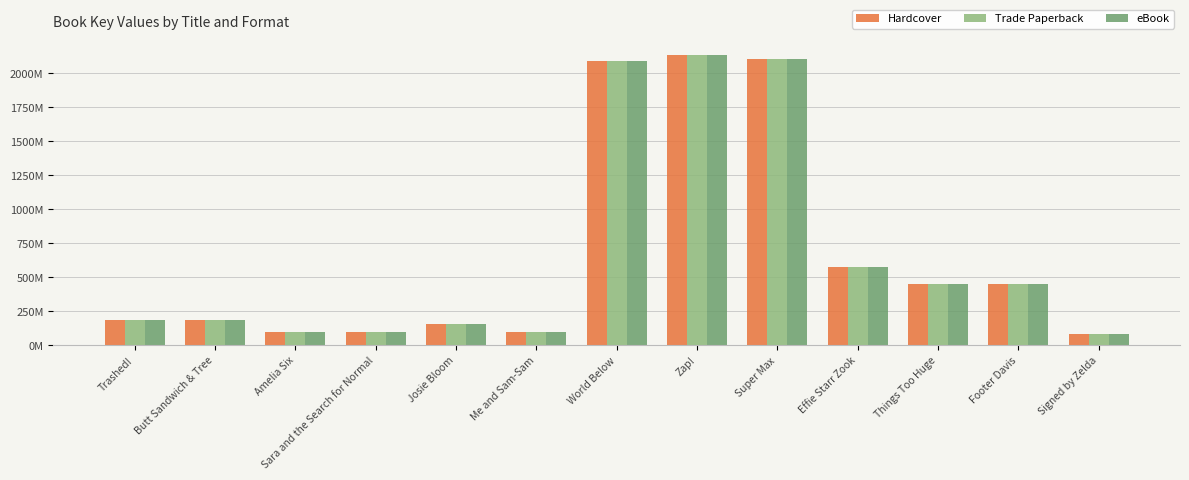

At which label does eBook first exceed 184?

Trashed!